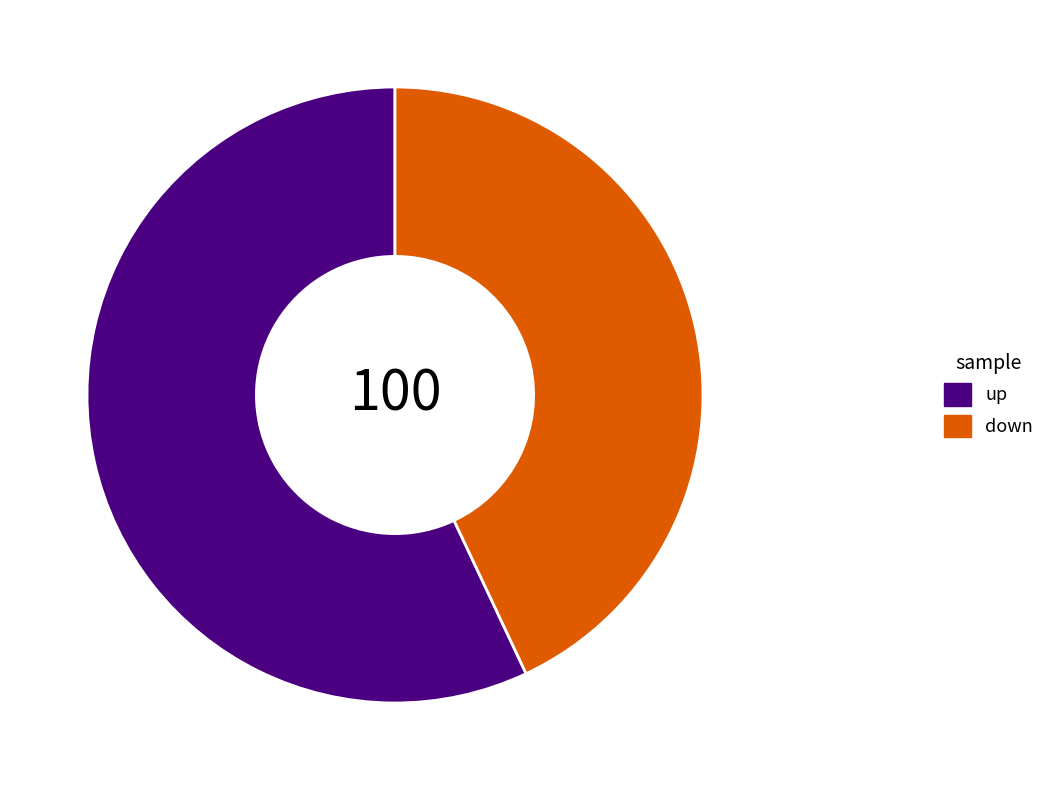

Do up and down together represent more than half of the pie?

Yes